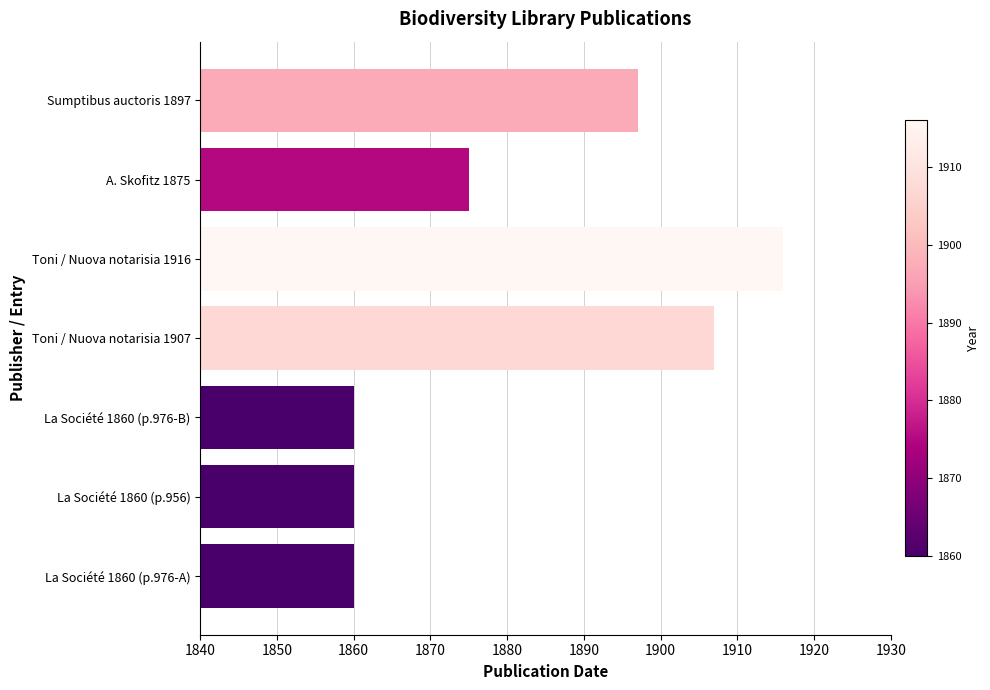

Where is the data nearest to the value 1888?

Sumptibus auctoris 1897